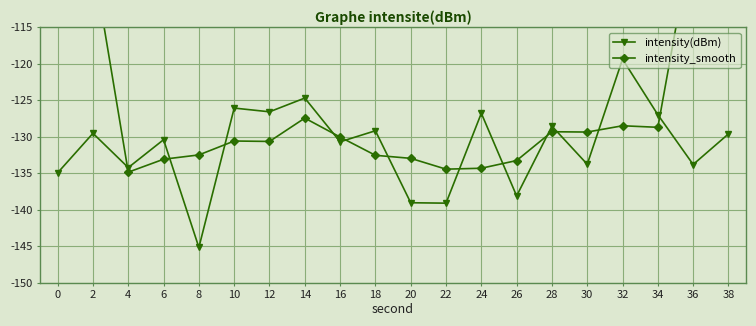

What are all the series names shown in the legend?

intensity(dBm), intensity_smooth